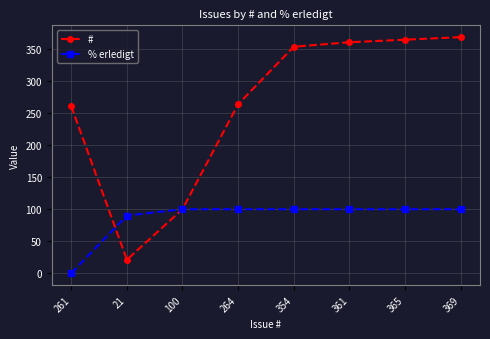

Rank the series at 369 from highest to lowest value.

#, % erledigt